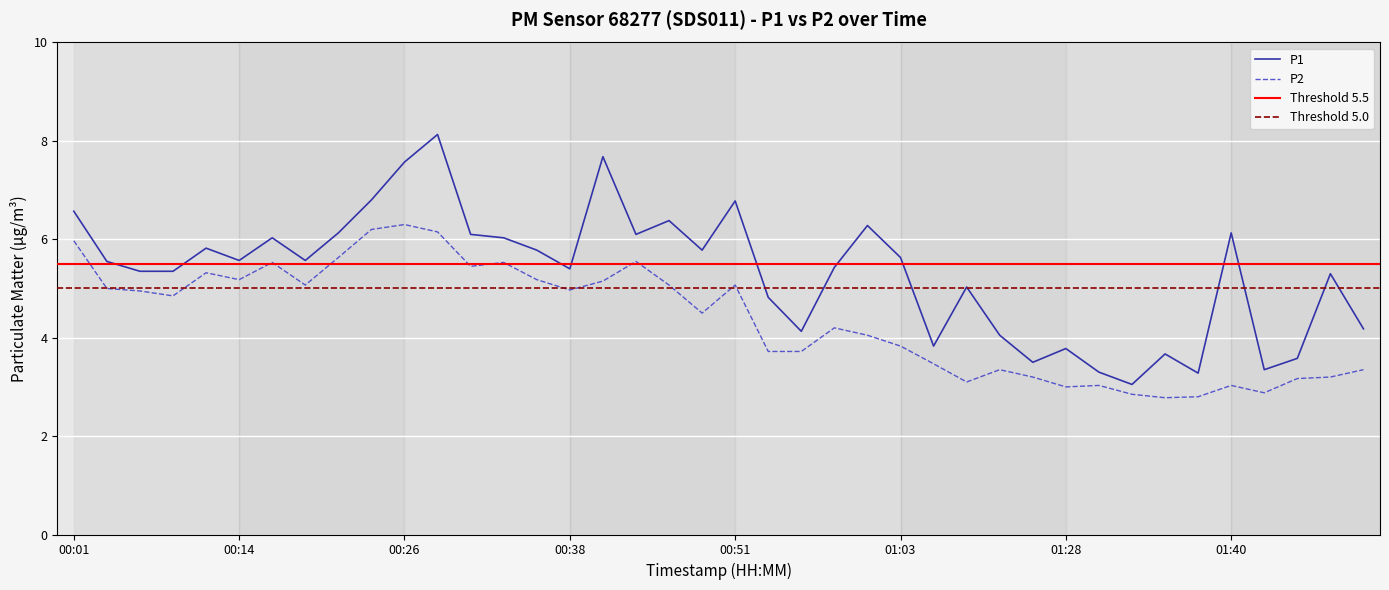

What is the label of the 34th point from the right?

00:16